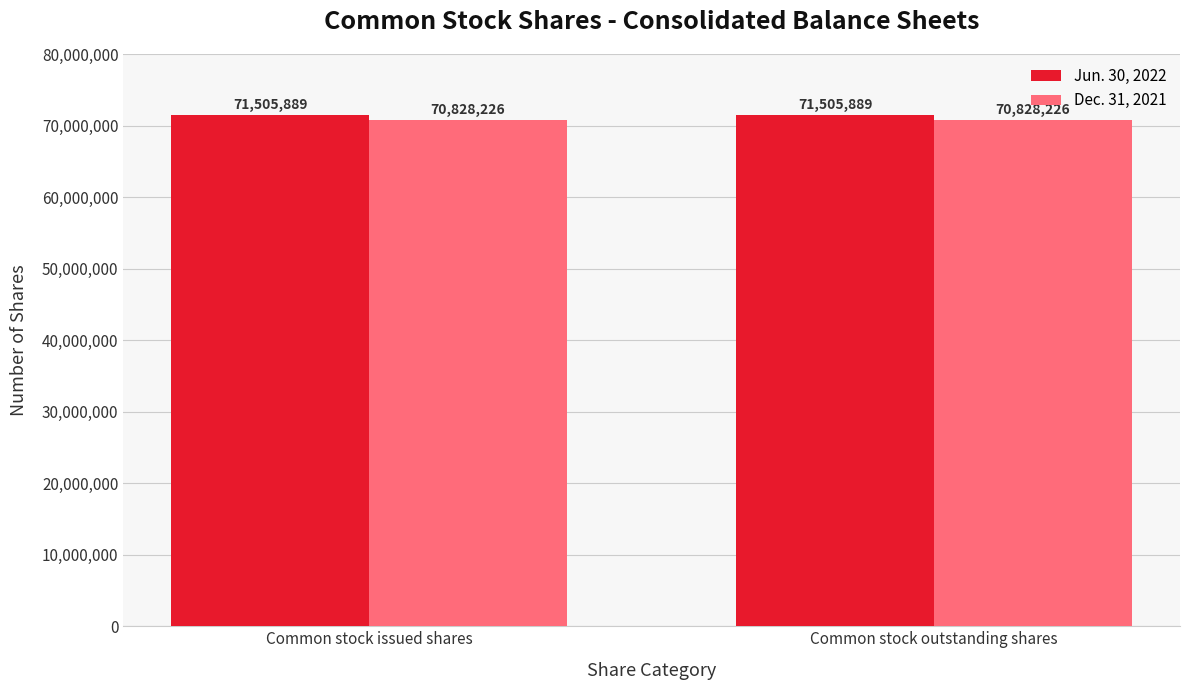

Reading left to right, transcribe all the data shown in this chart.

Jun. 30, 2022: Common stock issued shares=71505889	Common stock outstanding shares=71505889
Dec. 31, 2021: Common stock issued shares=70828226	Common stock outstanding shares=70828226